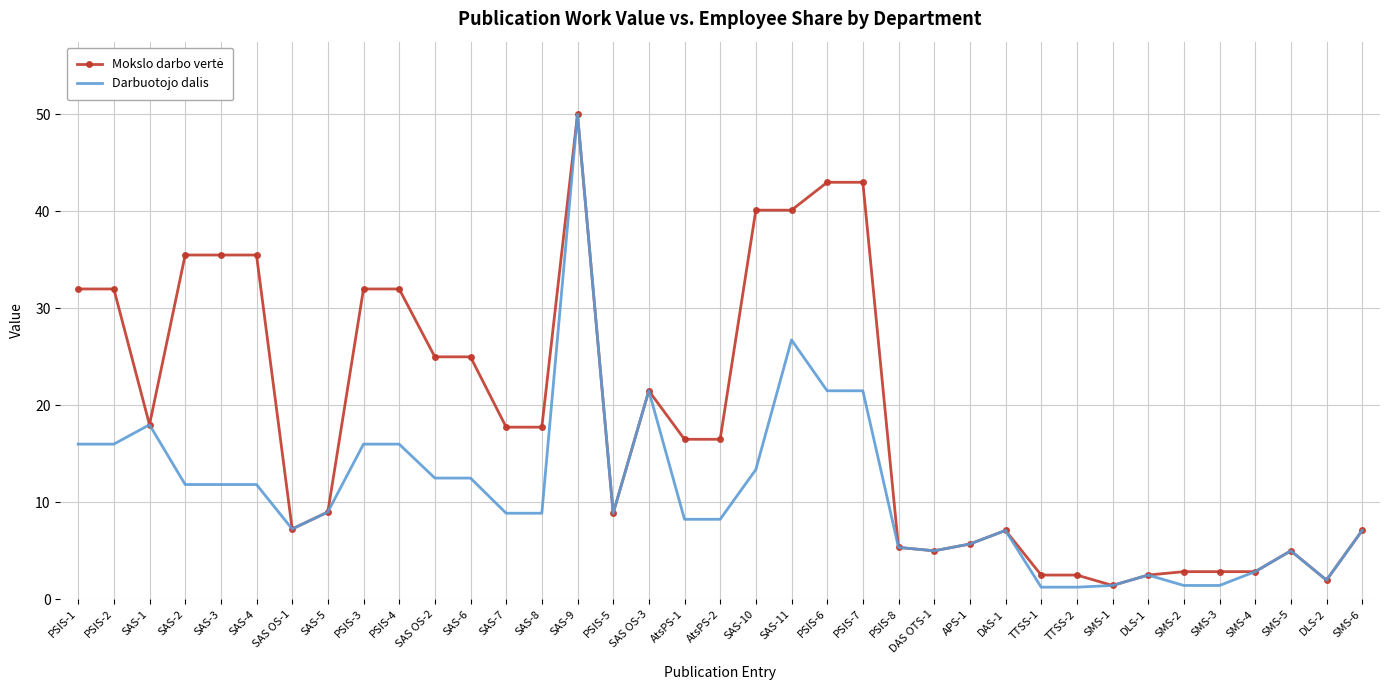

Is it true that Darbuotojo dalis equals 8.1 at PSIS-7?

False